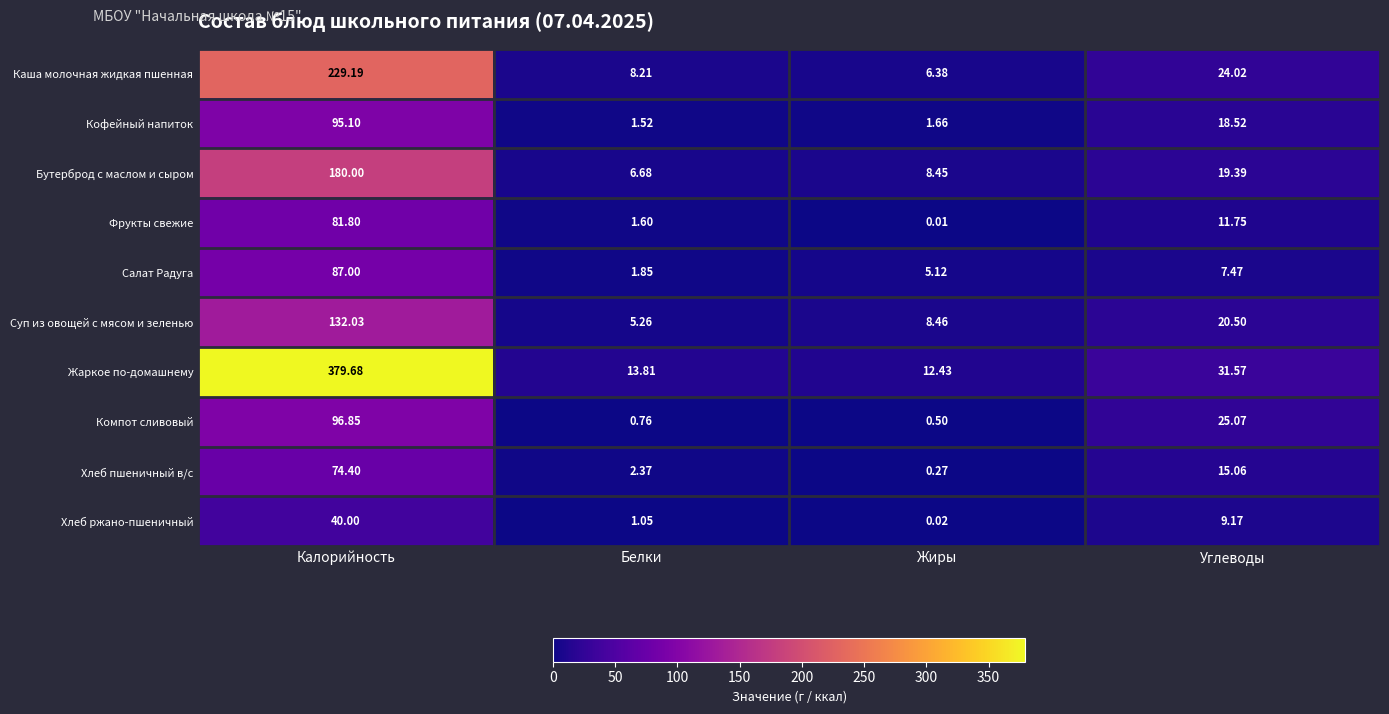

Rank the series by their maximum value, from highest to lowest.

Жаркое по-домашнему, Каша молочная жидкая пшенная, Бутерброд с маслом и сыром, Суп из овощей с мясом и зеленью, Компот сливовый, Кофейный напиток, Салат Радуга, Фрукты свежие, Хлеб пшеничный в/с, Хлеб ржано-пшеничный